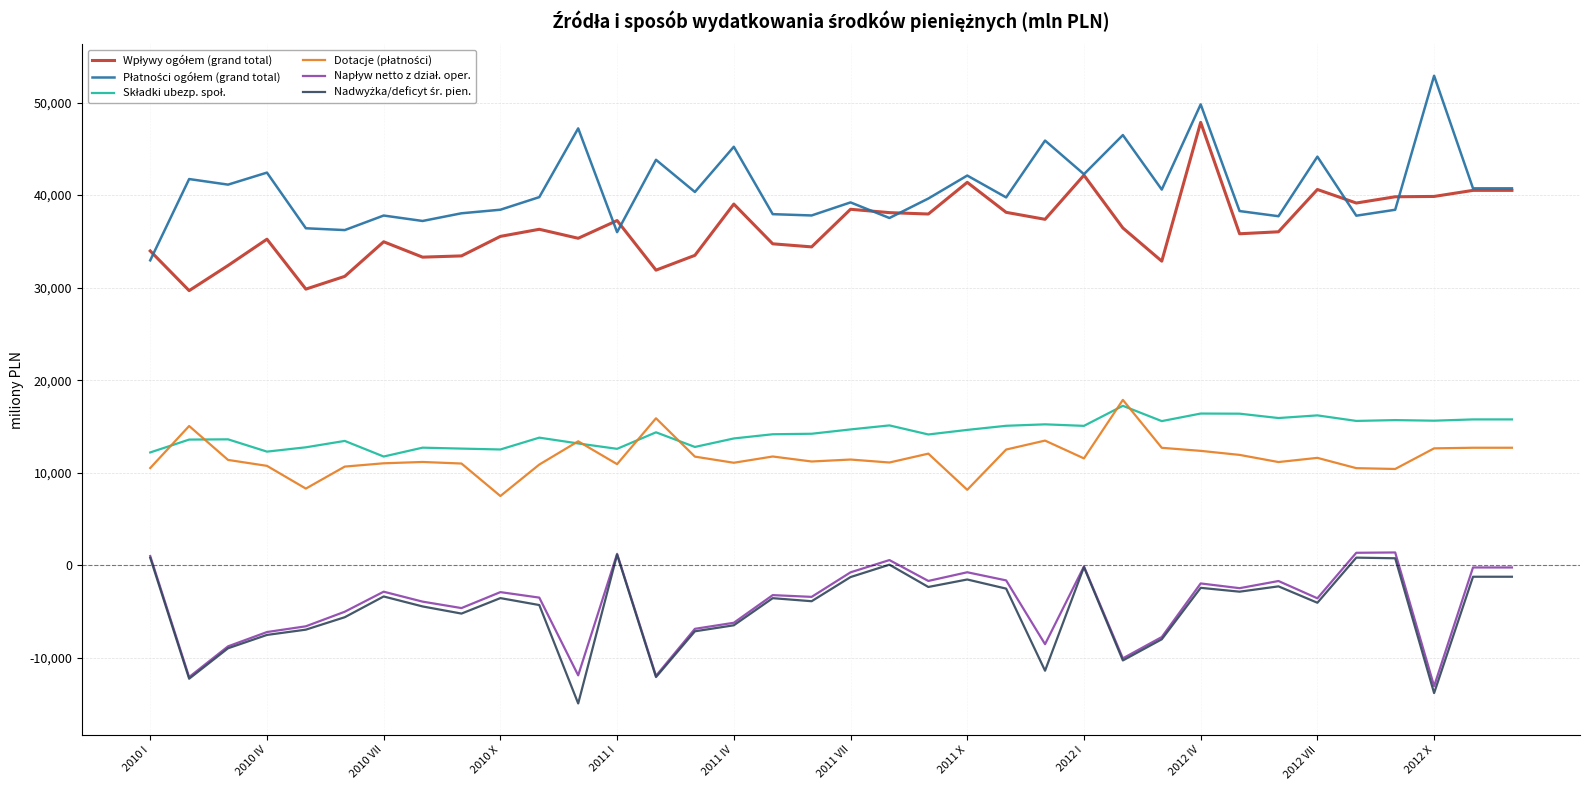

What is the smallest value displayed?

-14904